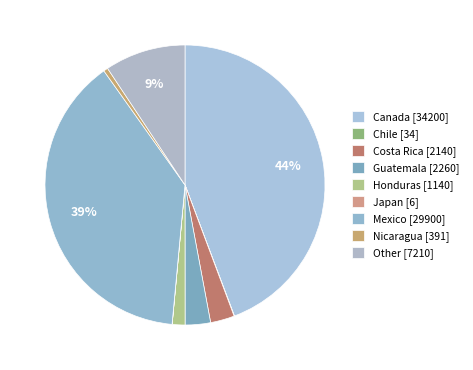

Which slice is the smallest?

Japan